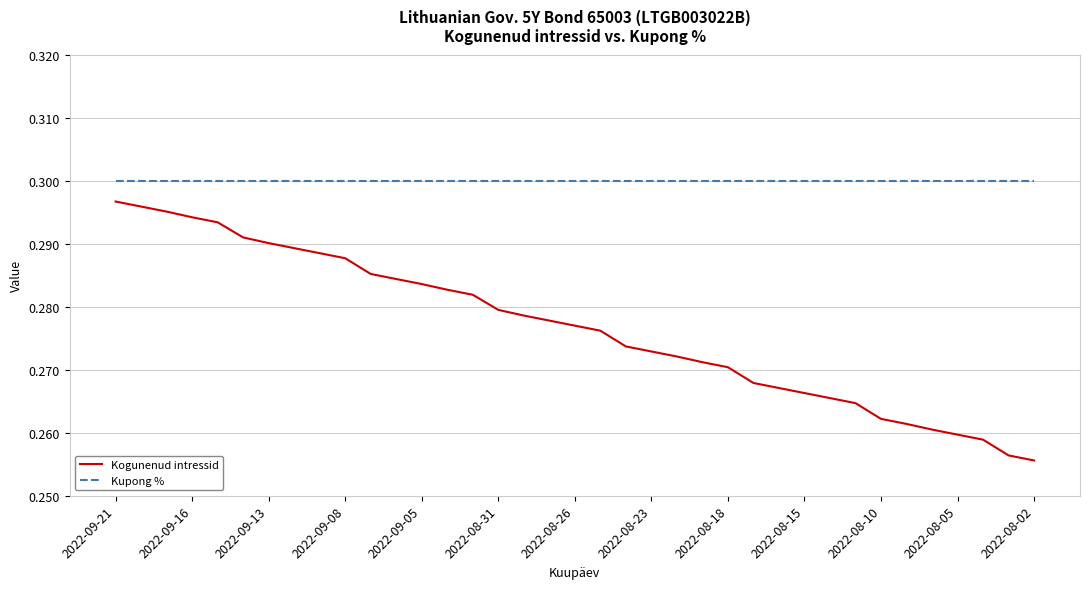

Which series has the widest spread of values?

Kogunenud intressid